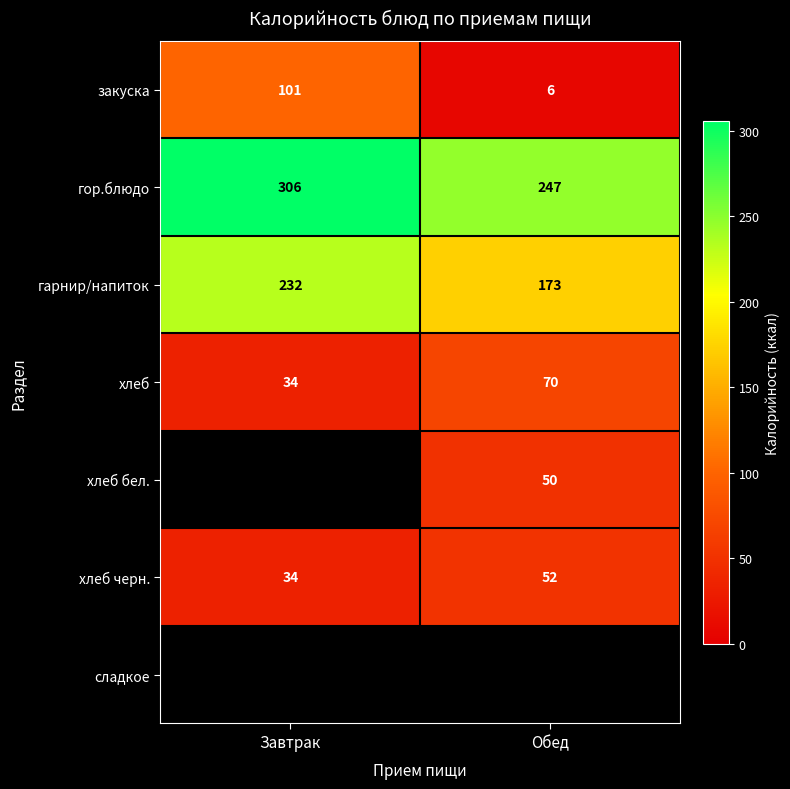

Which category has the lowest value across all series?

Обед